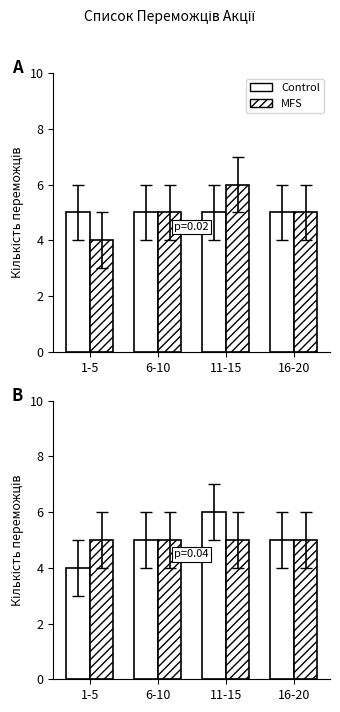

Which category has the lowest value in the Control series?

1-5